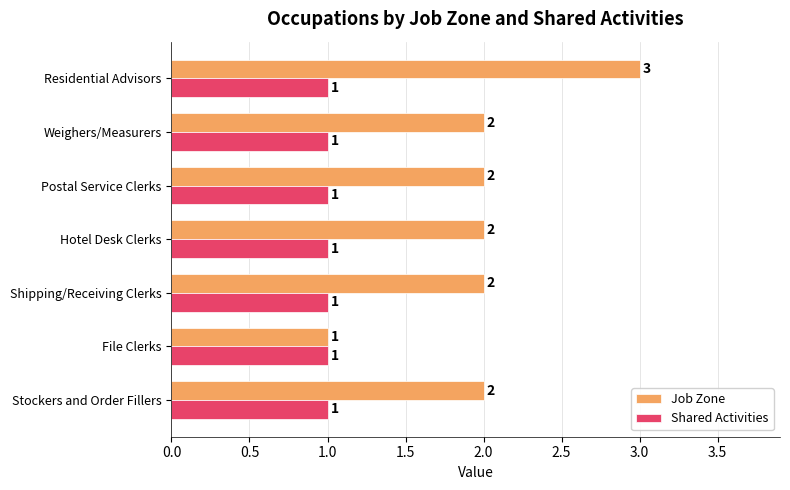

Rank the series by their average value, from highest to lowest.

Job Zone, Shared Activities